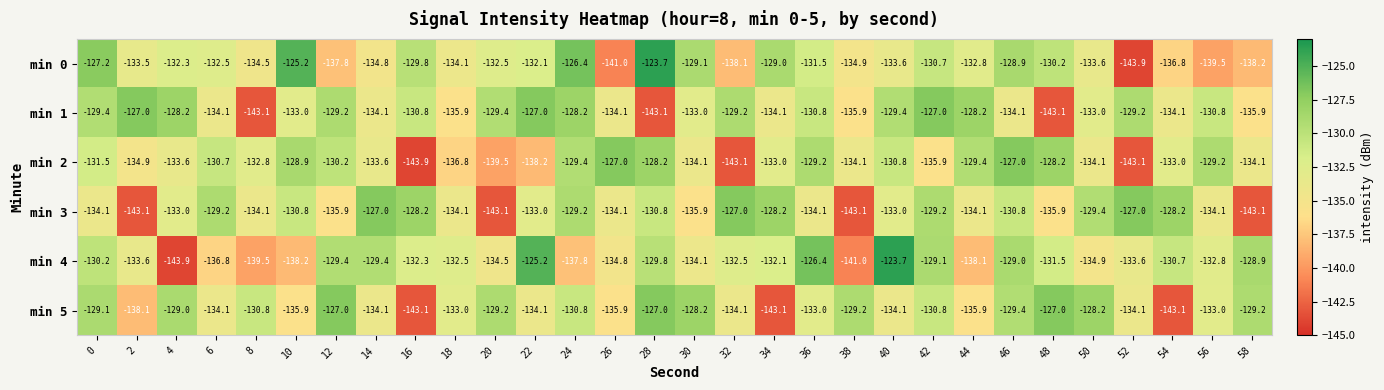

The min 2 series shows -133.6 at 4. True or false?

True